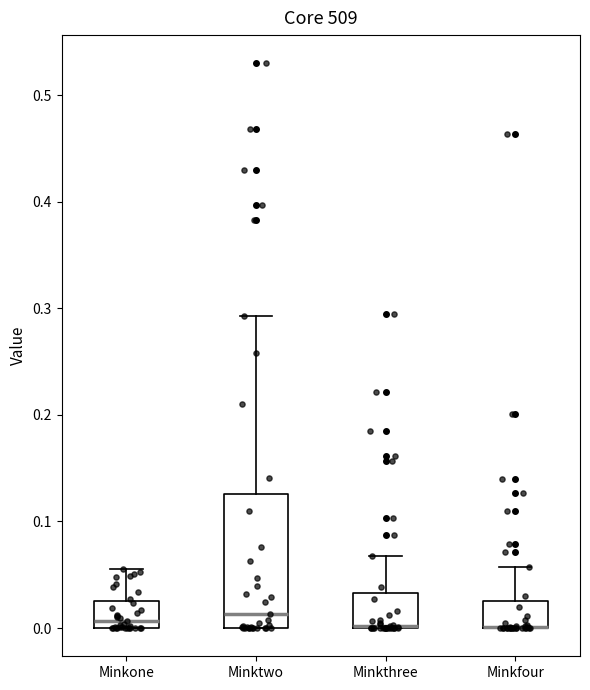

Reading left to right, read every box against the y-axis: the position of its median line, the range the box covers, and the ends of its whiskers. The values are not printed on the chart, so give them approximately, as read against the axis.

Minkone: median 0.01, box 0.00 to 0.03, whiskers 0.00 to 0.06
Minktwo: median 0.01, box 0.00 to 0.13, whiskers 0.00 to 0.29
Minkthree: median 0.00 (drawn on the box's lower edge), box 0.00 to 0.03, whiskers 0.00 to 0.07
Minkfour: median 0.00 (drawn on the box's lower edge), box 0.00 to 0.02, whiskers 0.00 to 0.06